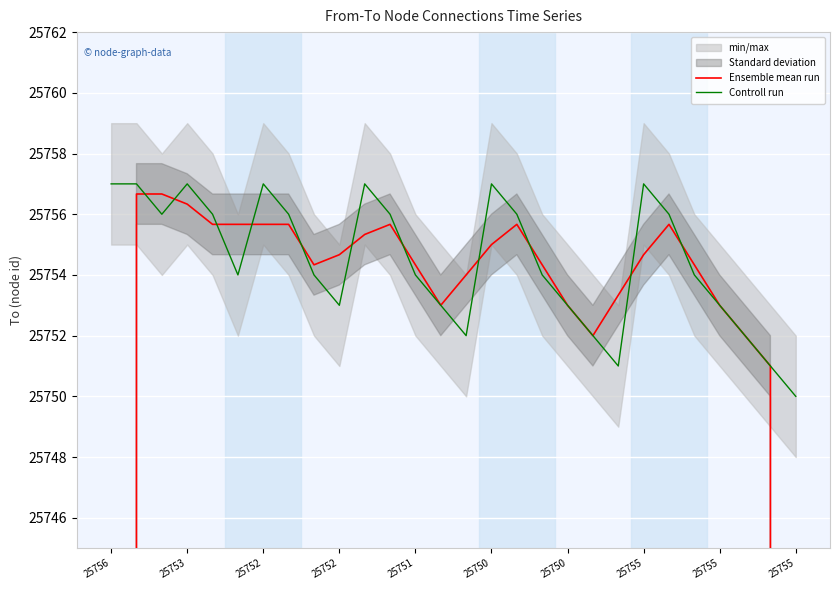

What are all the series names shown in the legend?

Ensemble mean run, Controll run